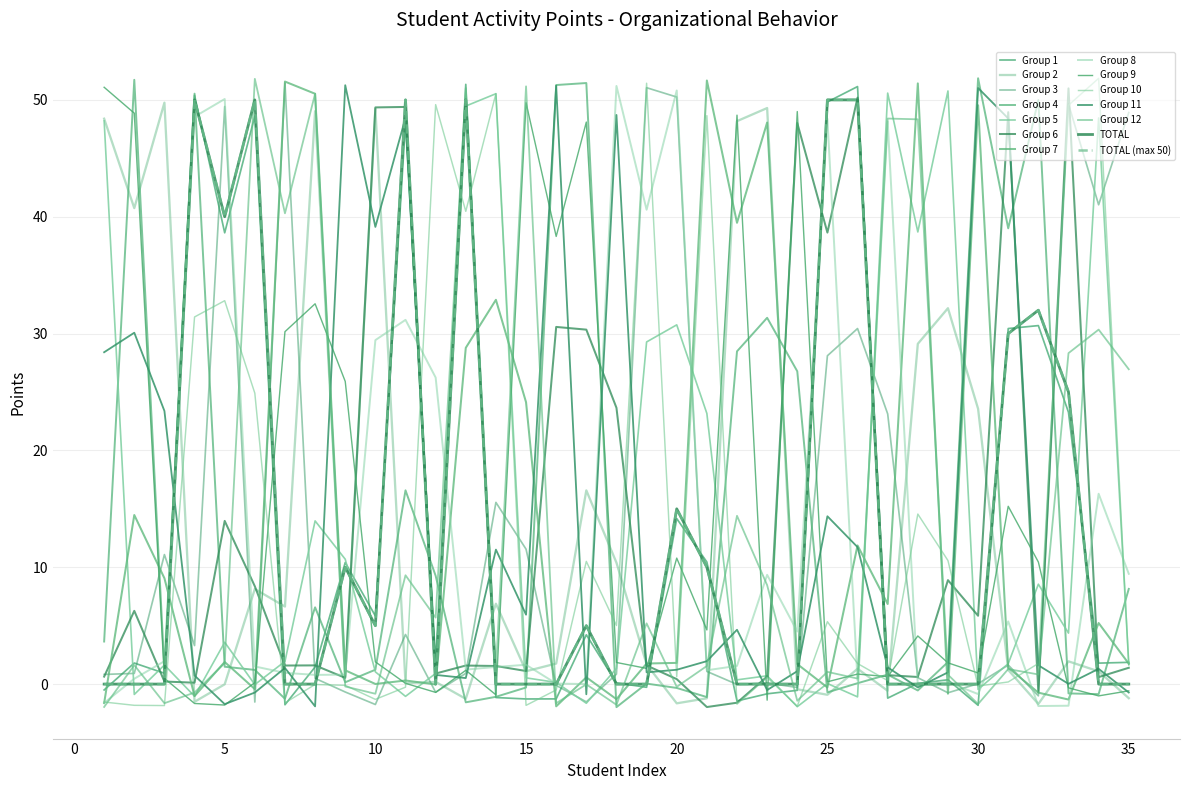

True or false: TOTAL (max 50) and TOTAL intersect in this chart.

False